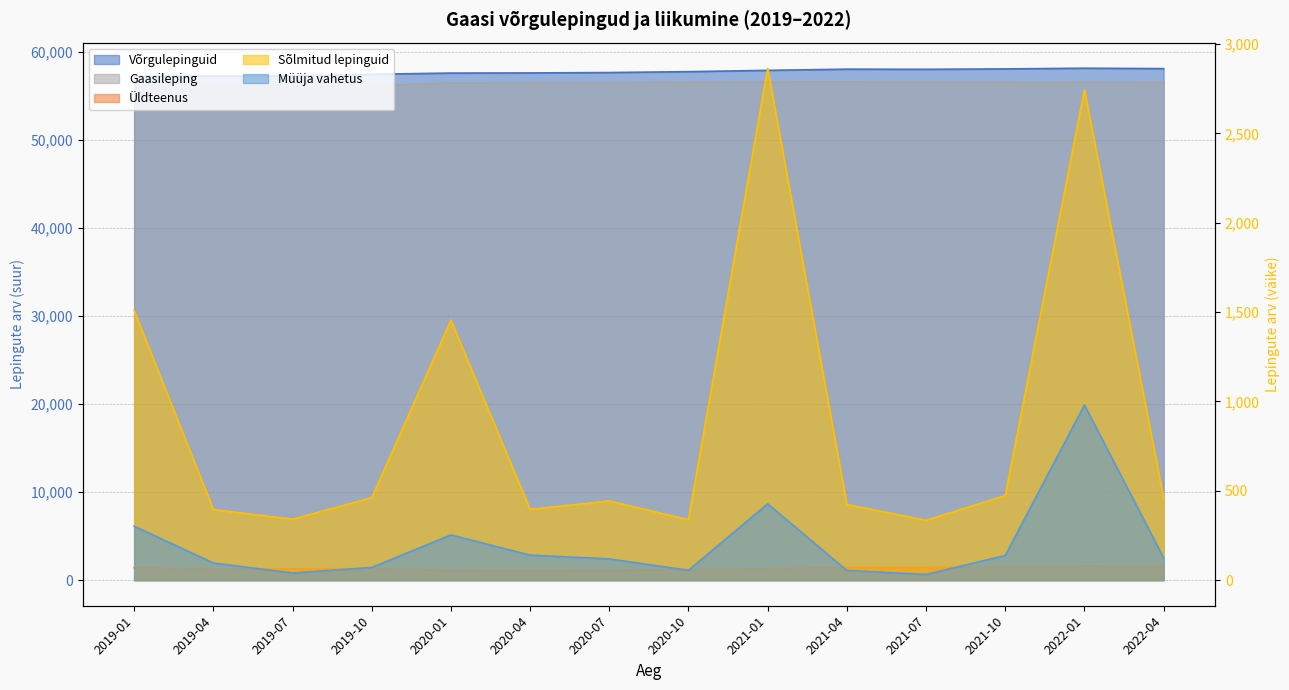

Between 2019-07 and 2021-07, which is larger?

2021-07